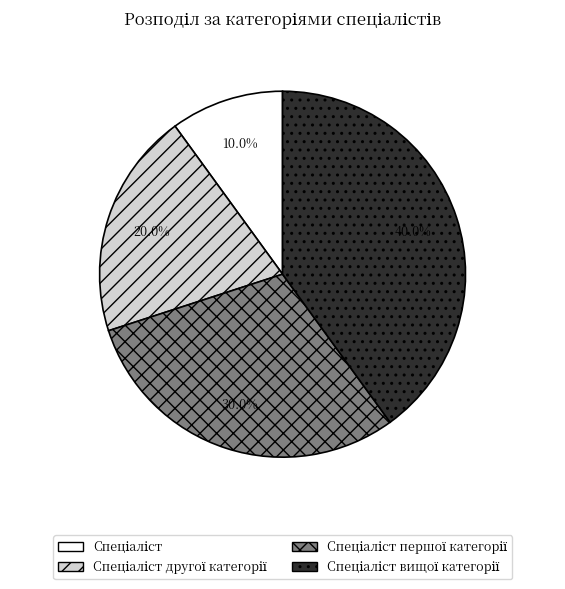

Is there a majority slice in this chart?

No